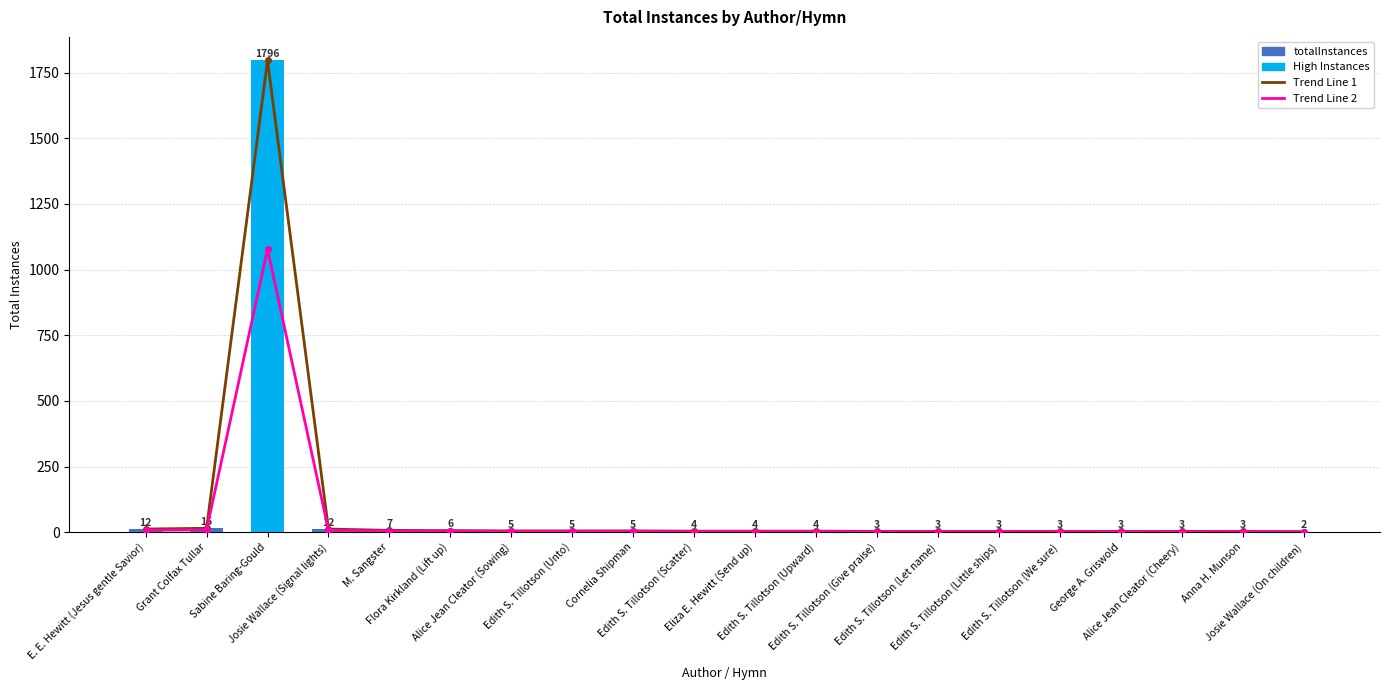

At which category is the sum across all series the highest?

Sabine Baring-Gould